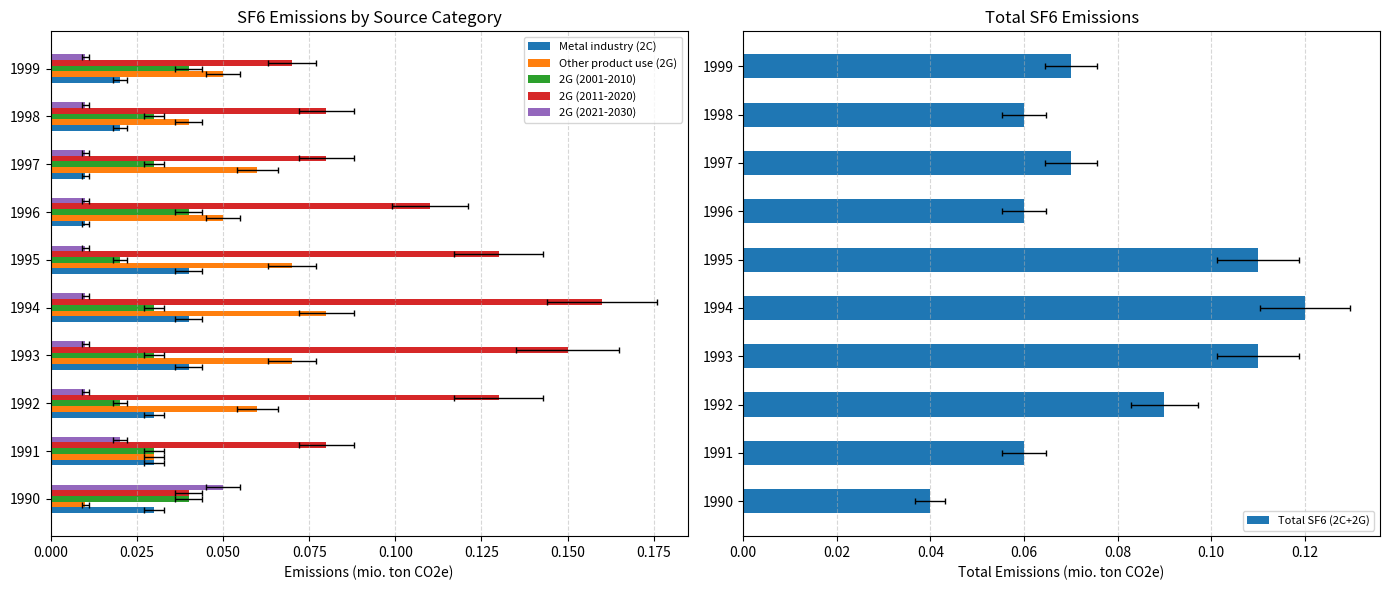

What are all the series names shown in the legend?

Metal industry (2C), Other product use (2G), 2G (2001-2010), 2G (2011-2020), 2G (2021-2030), Total SF6 (2C+2G)